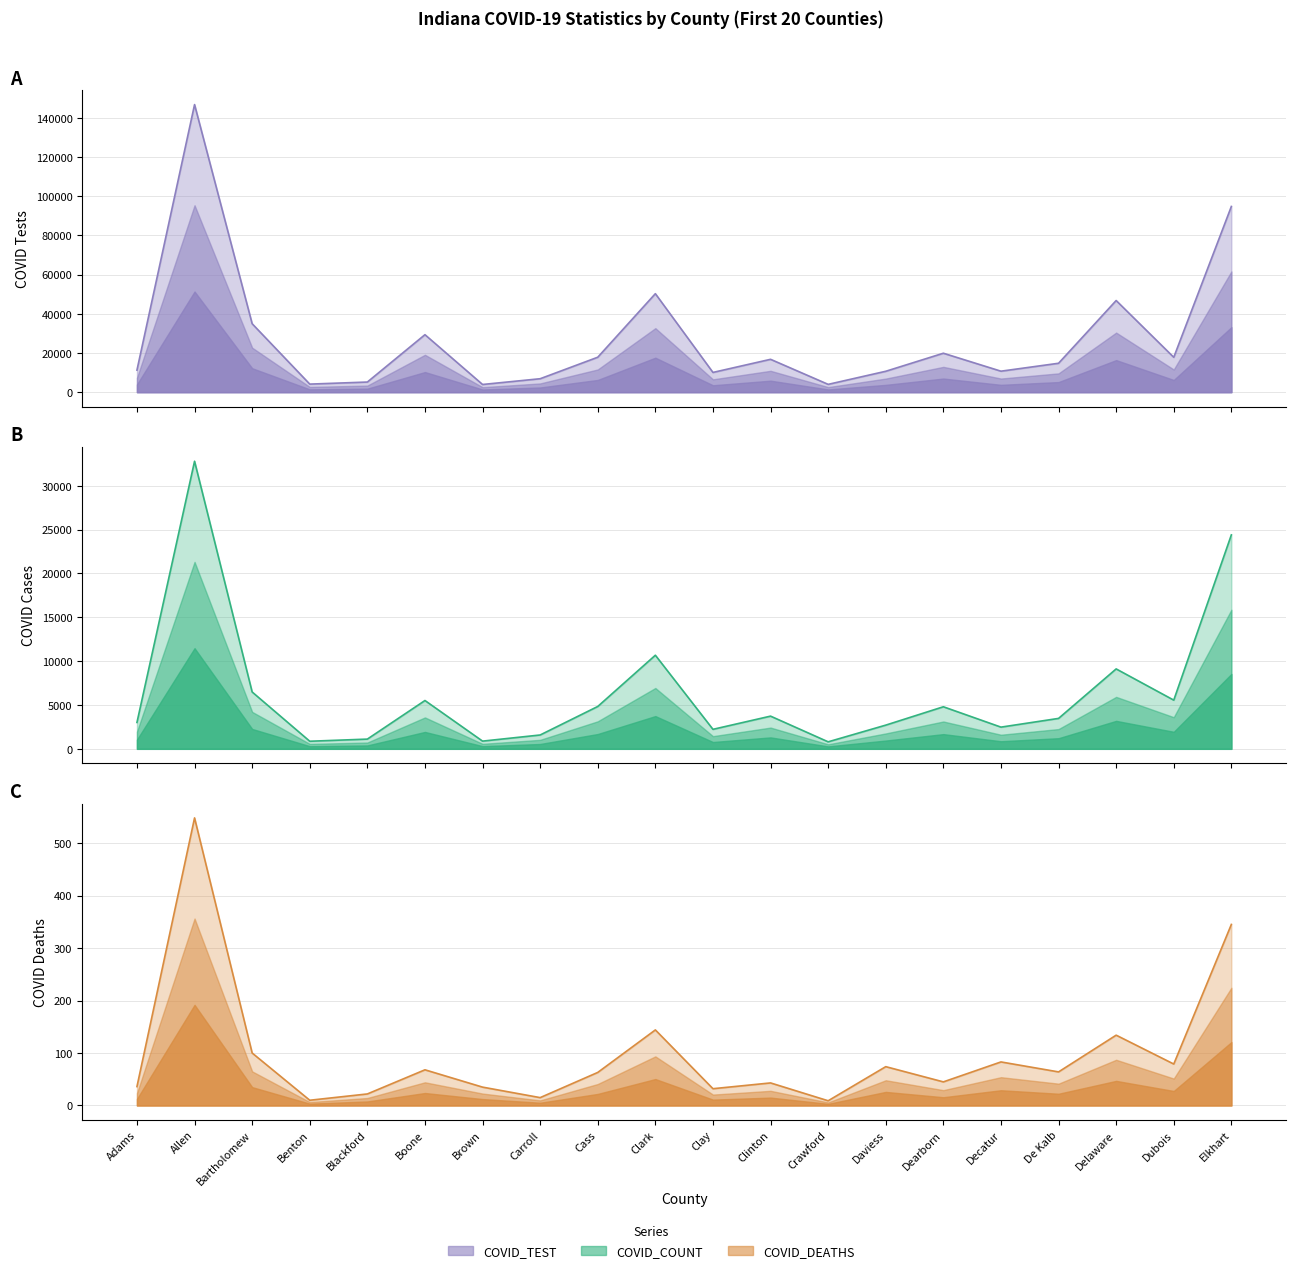

What is the average value of the COVID_COUNT series?

6352